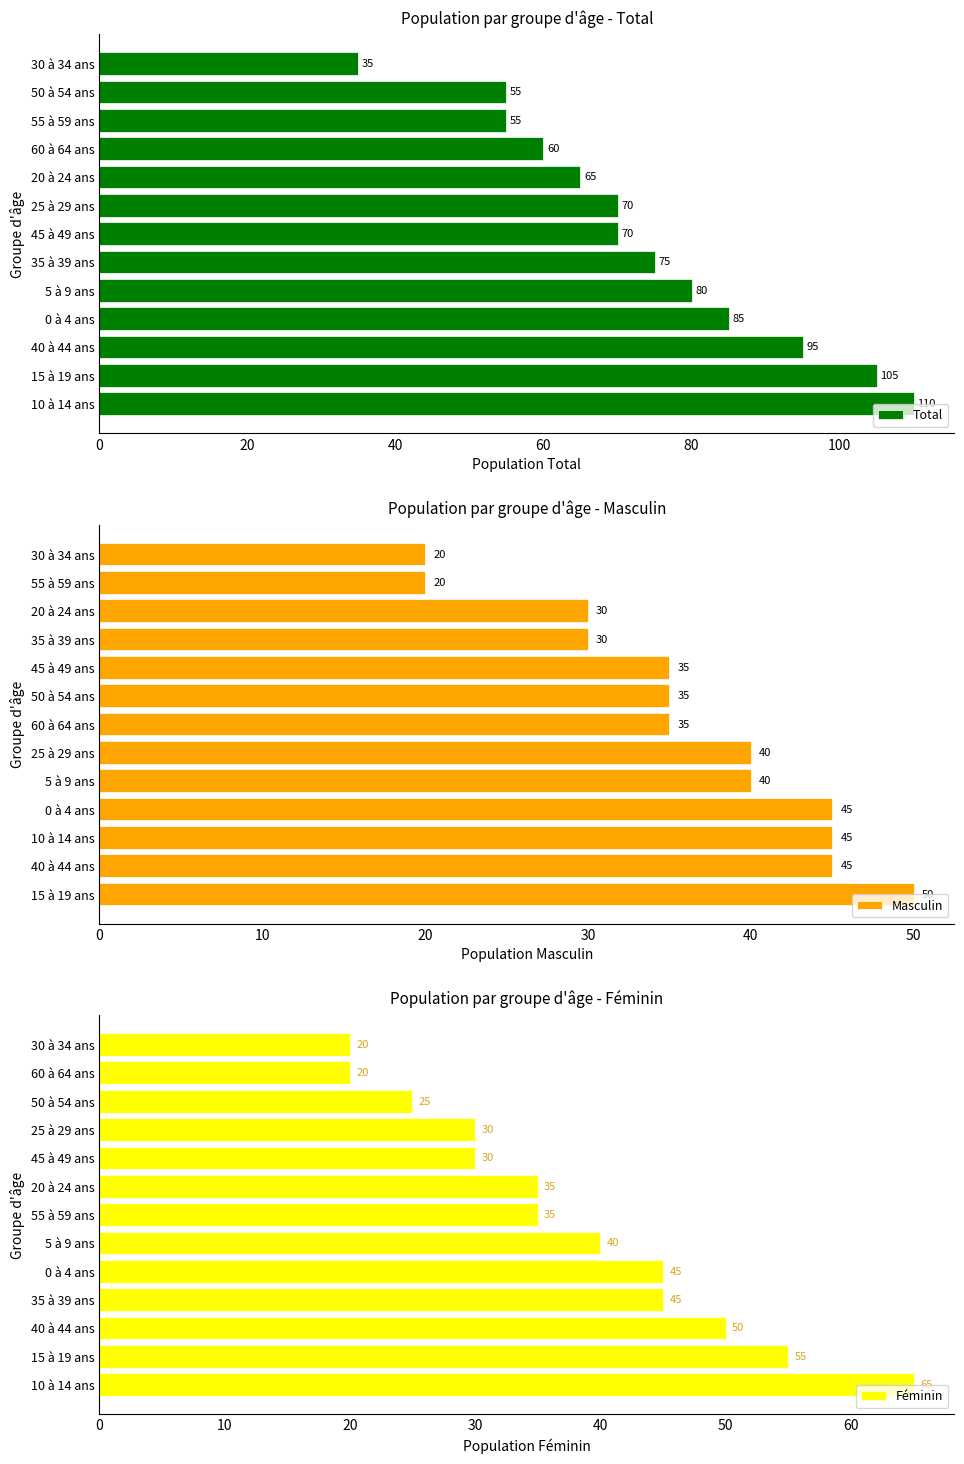

The value of Masculin at 40 à 44 ans is 29. True or false?

False